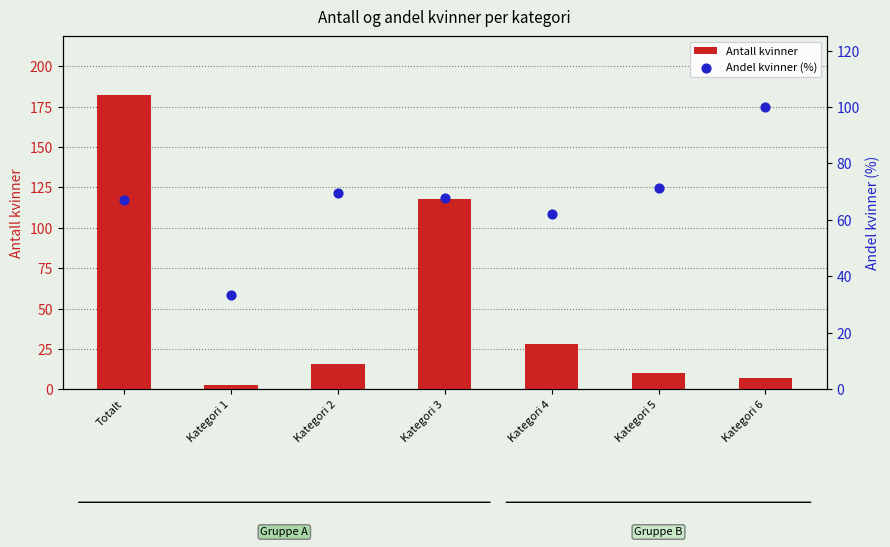

Which series reaches the maximum Y coordinate?

Antall kvinner